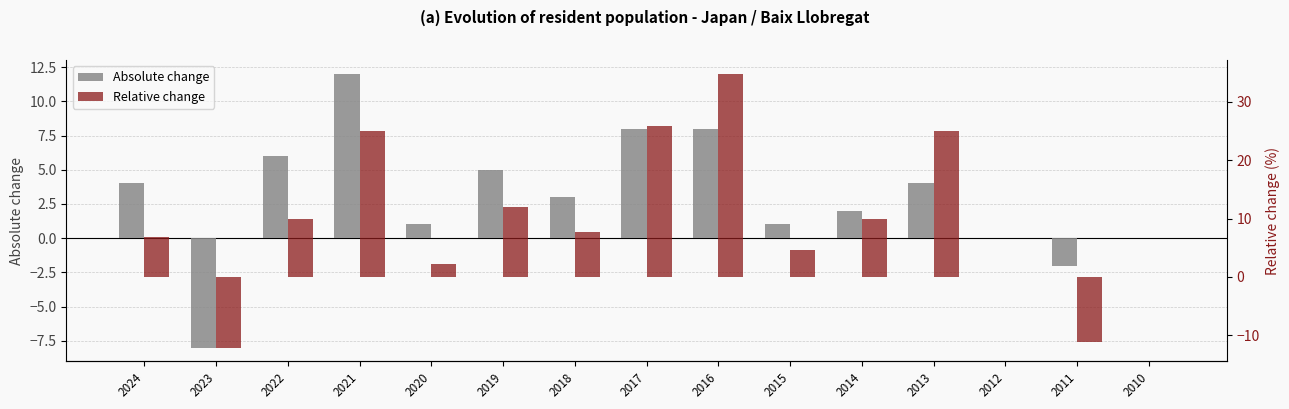

Between 2013 and 2010, which series saw the biggest shift?

Relative change